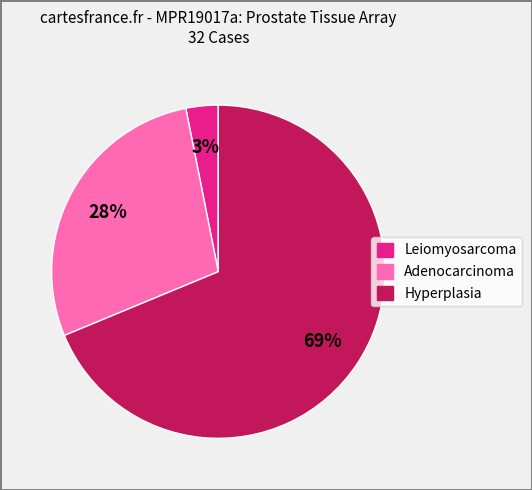

To the nearest percent, what is the difference between the largest and smallest slice percentages?

66%